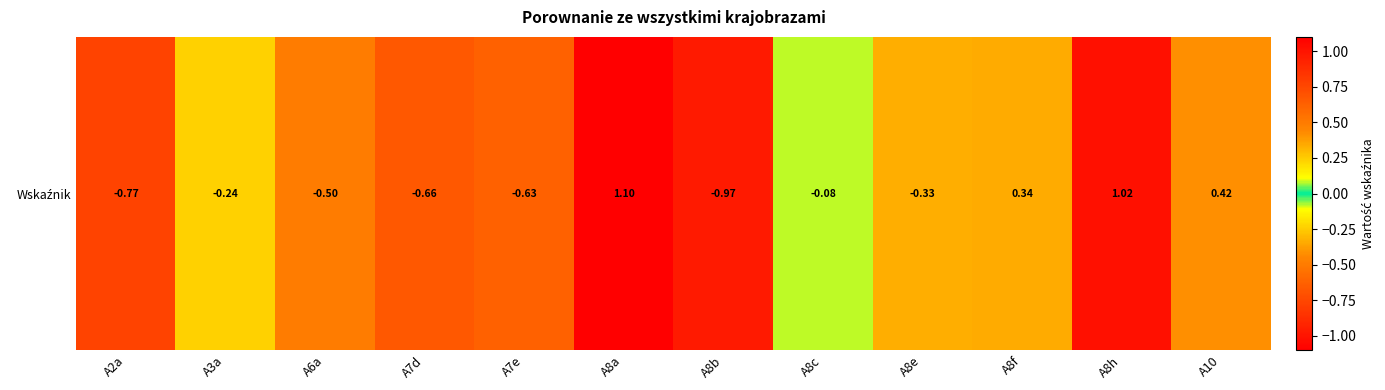

The chart shows a value of -0.7 at A7d. True or false?

True